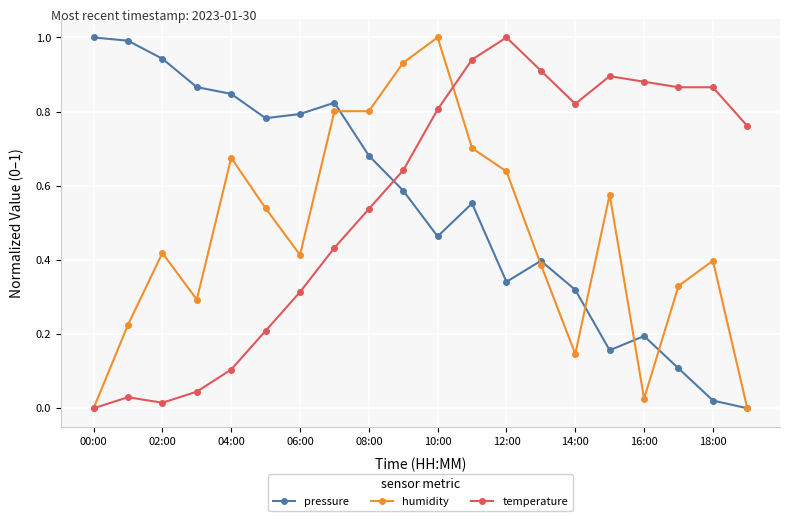

Which series ends up on top after the final intersection of pressure and temperature?

temperature